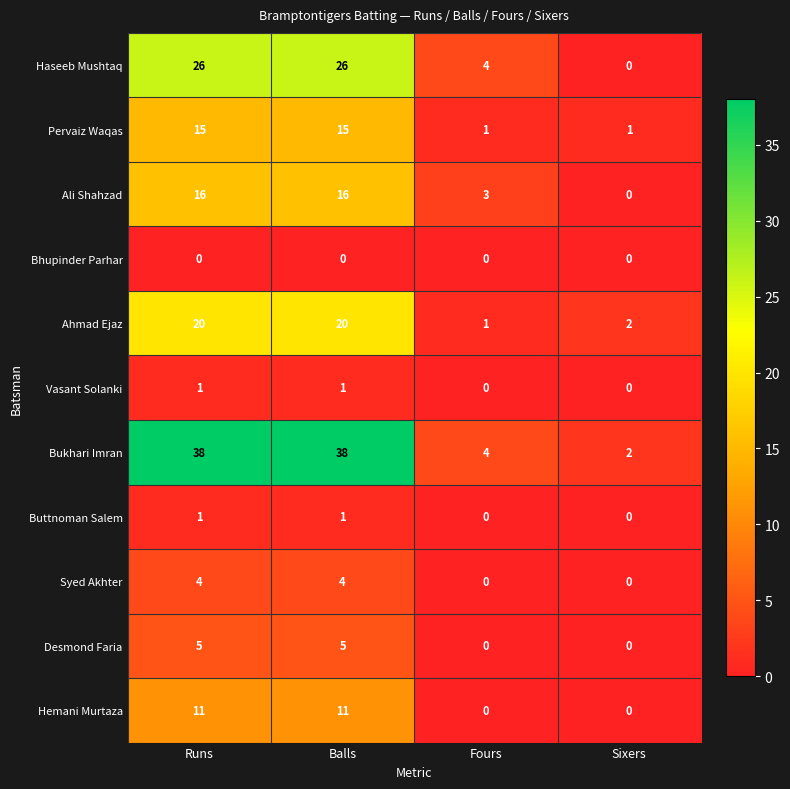

The value of Syed Akhter at Balls is 6. True or false?

False